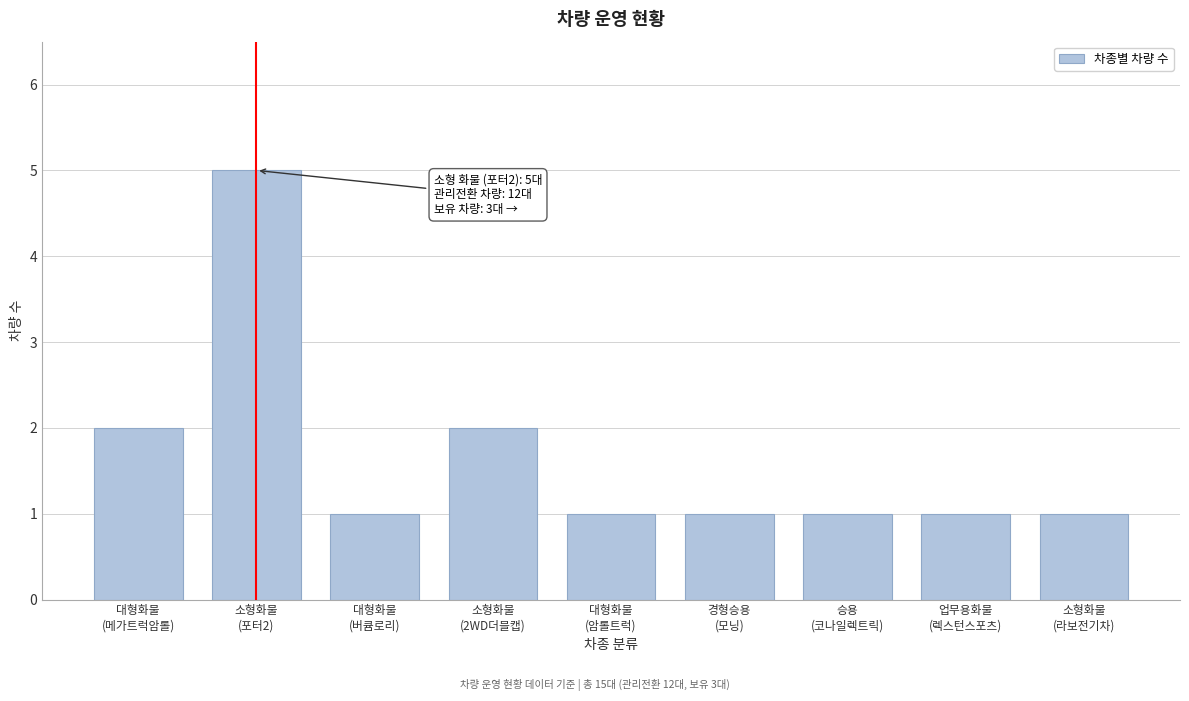

Reading left to right, list all the values displayed in this chart.

2	5	1	2	1	1	1	1	1